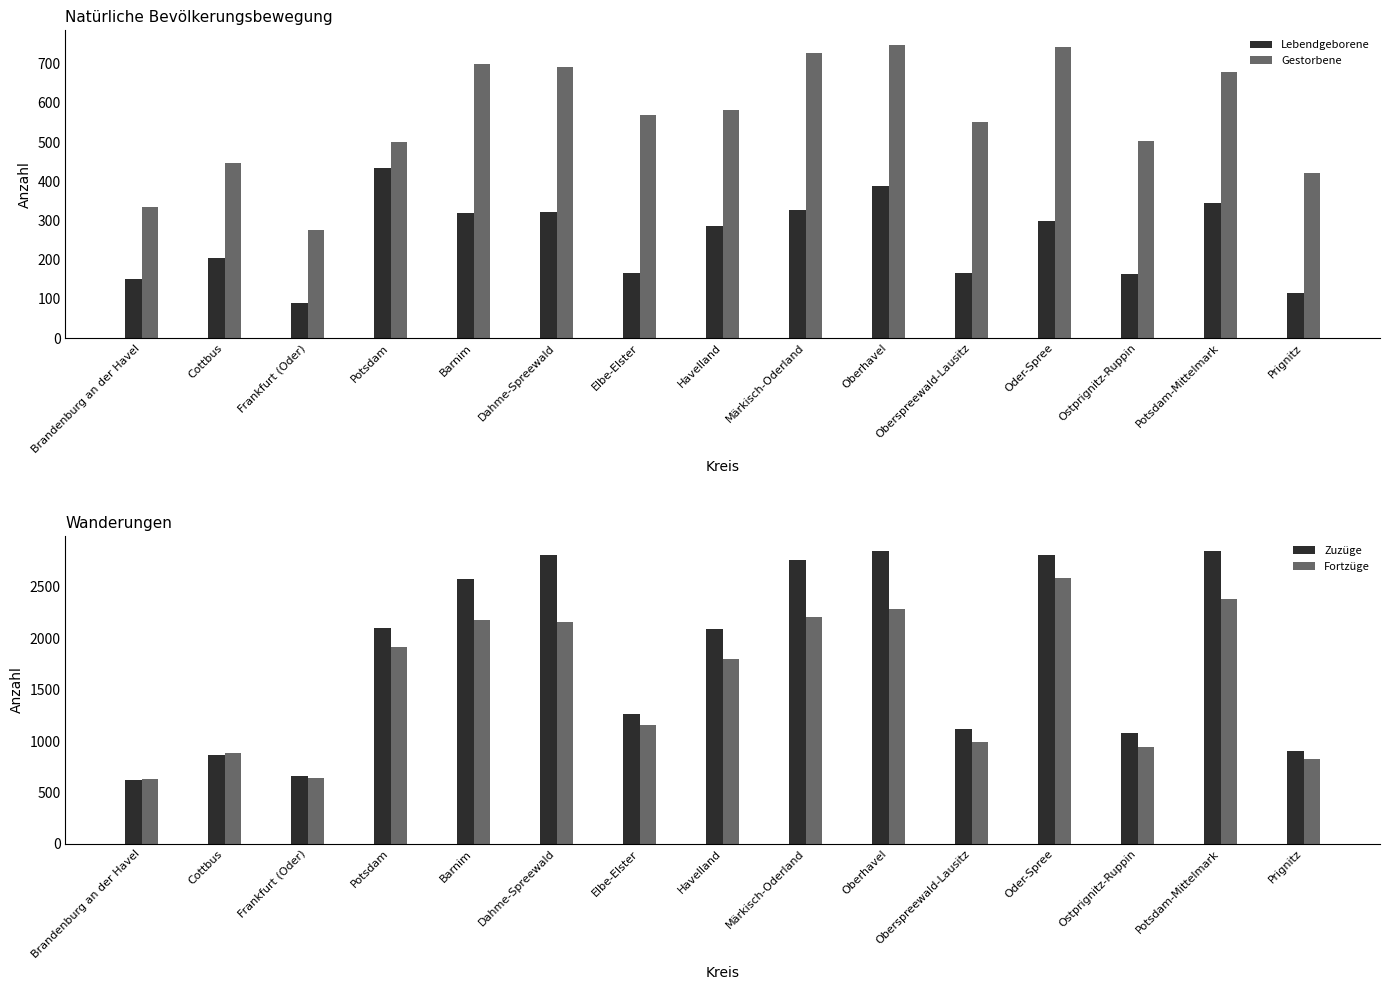

Which label corresponds to the largest value in the chart?

Oberhavel